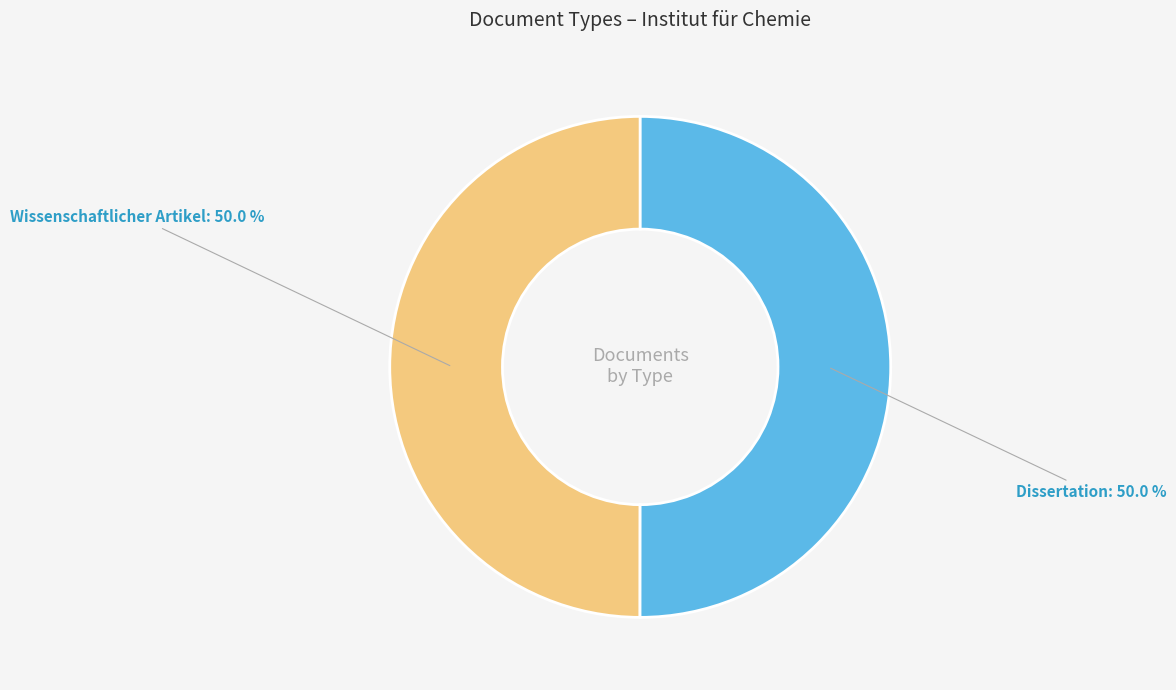

Approximately how many times larger is the value at Wissenschaftlicher Artikel compared to Dissertation?

1.0